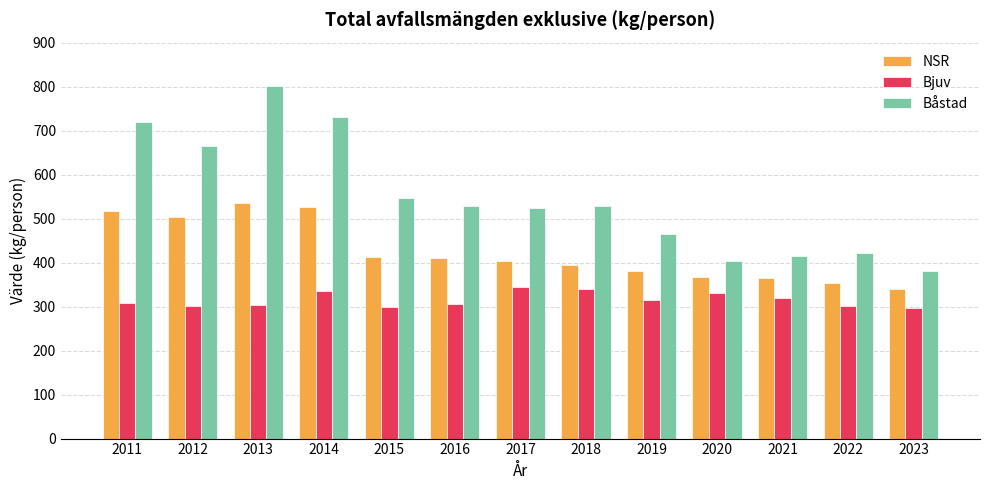

Rank the series at 2013 from highest to lowest value.

Båstad, NSR, Bjuv